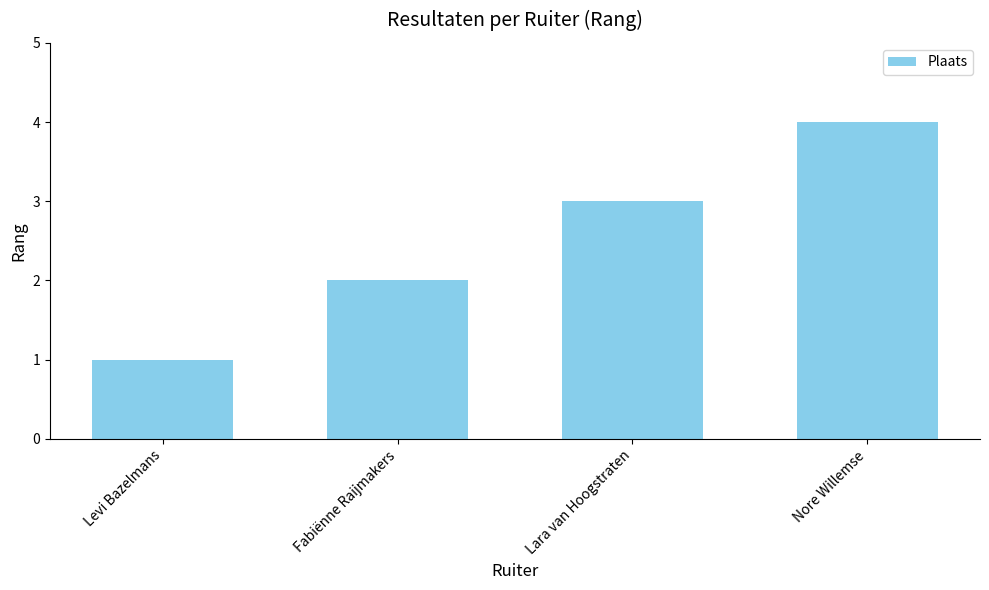

True or false: the data shows 3 at Lara van Hoogstraten.

True